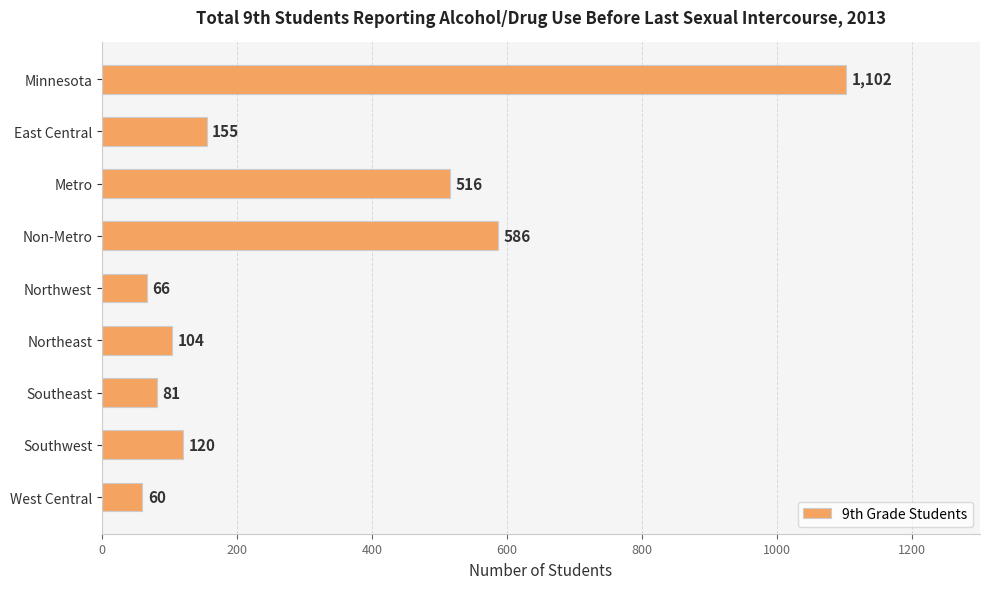

Between Metro and Southeast, which is larger?

Metro